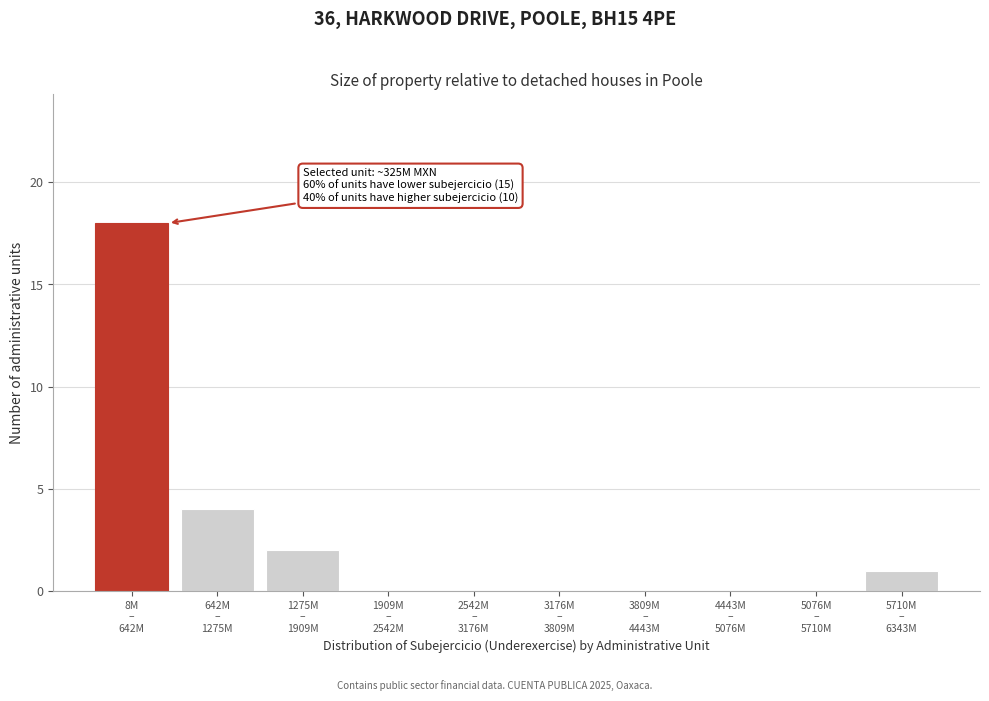

What is the greatest value displayed?

18